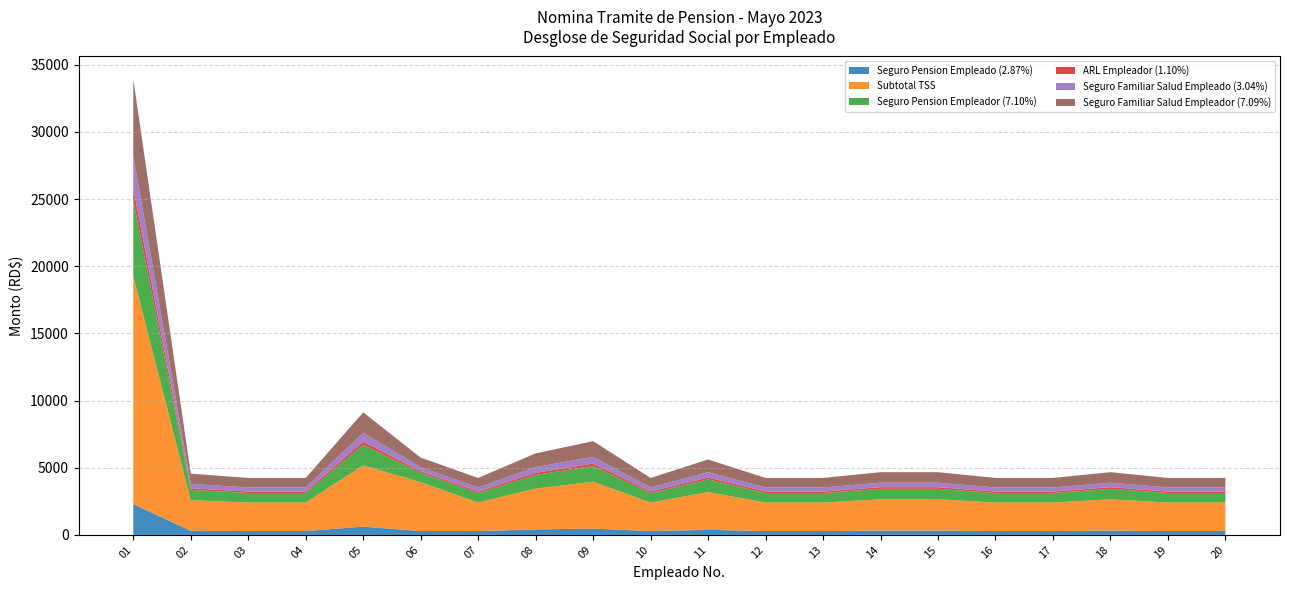

Reading right to left, list all the values displayed in this chart.

Seguro Pension Empleado (2.87%): 287.0	287.0	316.0	287.0	287.0	316.0	316.0	287.0	287.0	380.1	287.0	472.4	410.8	287.0	287.0	617.8	287.0	287.0	308.7	2296.0
Subtotal TSS: 2120.0	2120.0	2334.3	2120.0	2120.0	2334.3	2334.3	2120.0	2120.0	2807.7	2120.0	3489.8	3034.6	2120.0	3632.0	4563.3	2120.0	2120.0	2280.1	16960.0
Seguro Pension Empleador (7.10%): 710.0	710.0	781.8	710.0	710.0	781.8	781.8	710.0	710.0	940.3	710.0	1168.8	1016.3	710.0	710.0	1528.3	710.0	710.0	763.6	5680.0
ARL Empleador (1.10%): 110.0	110.0	121.1	110.0	110.0	121.1	121.1	110.0	110.0	145.7	110.0	181.1	157.5	110.0	110.0	236.8	110.0	110.0	118.3	880.0
Seguro Familiar Salud Empleado (3.04%): 304.0	304.0	334.7	304.0	304.0	334.7	334.7	304.0	304.0	402.6	304.0	500.4	435.1	304.0	304.0	654.4	304.0	304.0	326.9	2432.0
Seguro Familiar Salud Empleador (7.09%): 709.0	709.0	780.7	709.0	709.0	780.7	780.7	709.0	709.0	939.0	709.0	1167.1	1014.9	709.0	709.0	1526.1	709.0	709.0	762.5	5672.0